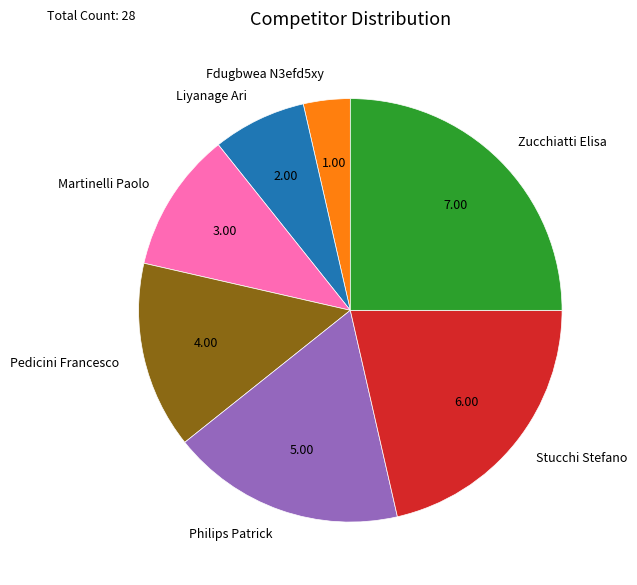

True or false: Stucchi Stefano accounts for 21% of the total.

True